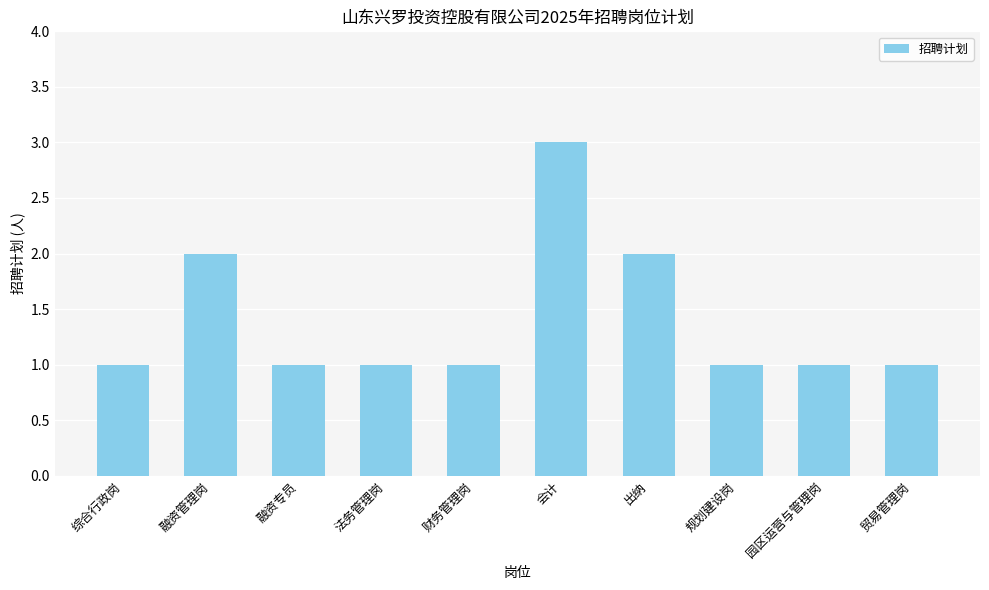

What is the smallest value displayed?

1